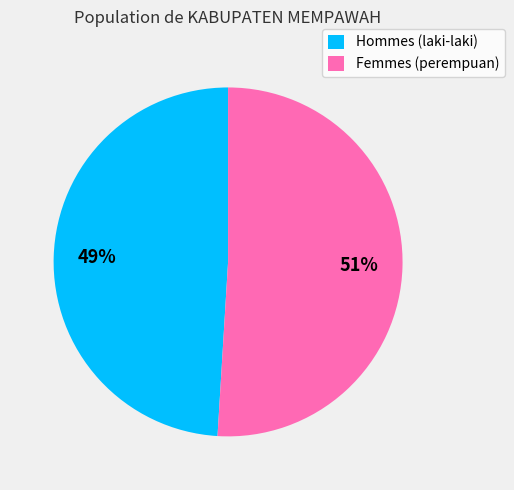

The Femmes (perempuan) slice represents 40% of the pie. True or false?

False